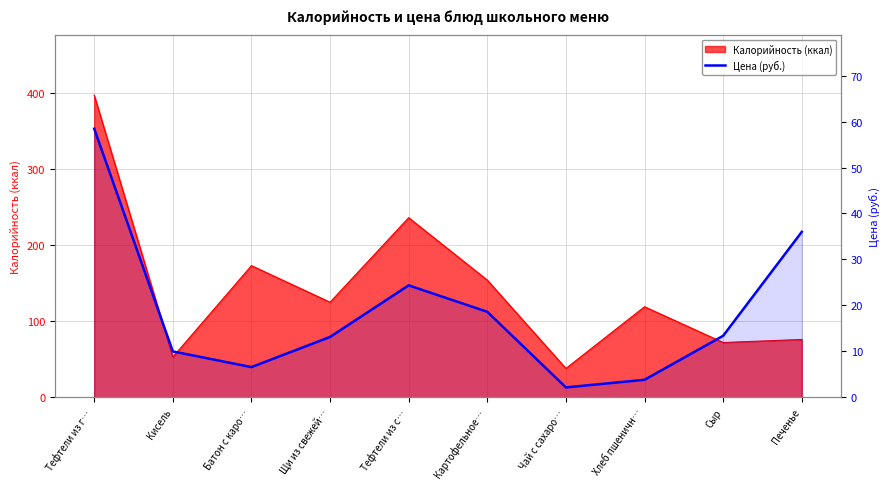

At which category does the chart reach its peak across all series?

Тефтели из г…